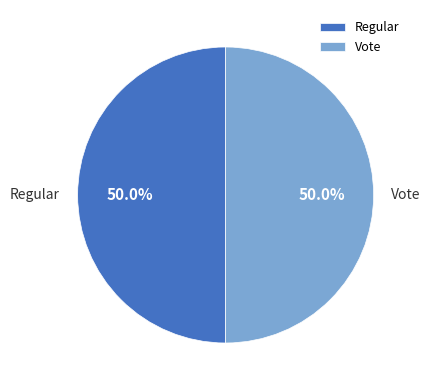

Approximately how many times larger is the value at Regular compared to Vote?

1.0